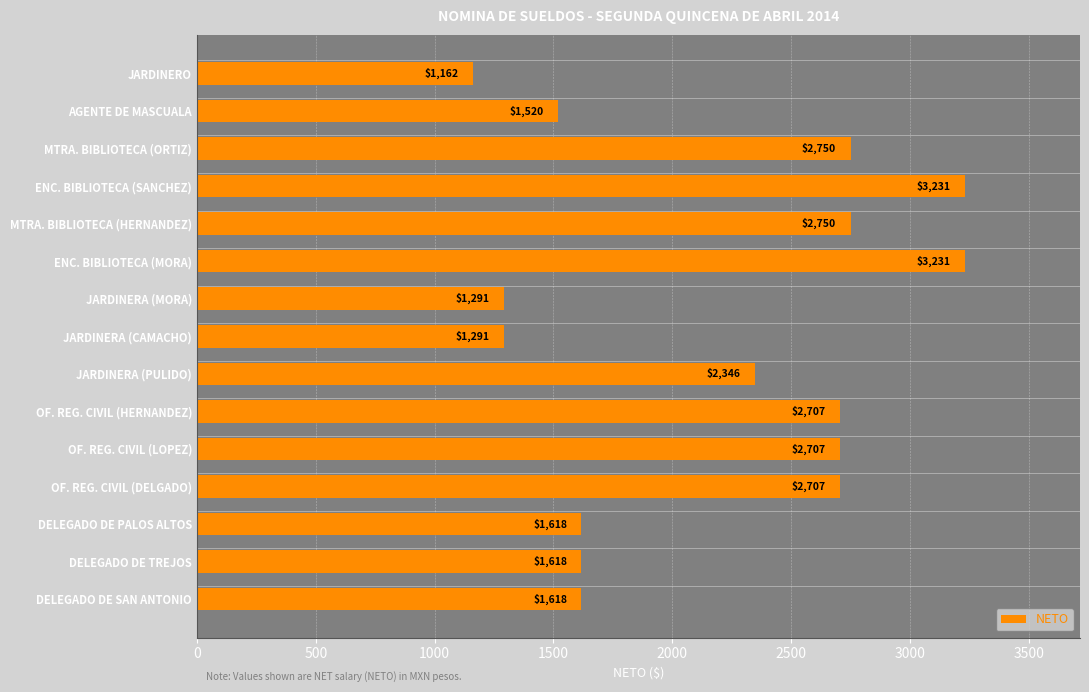

Reading top to bottom, what are all the values shown in this chart?

1162	1520	2750	3231	2750	3231	1291	1291	2346	2707	2707	2707	1618	1618	1618